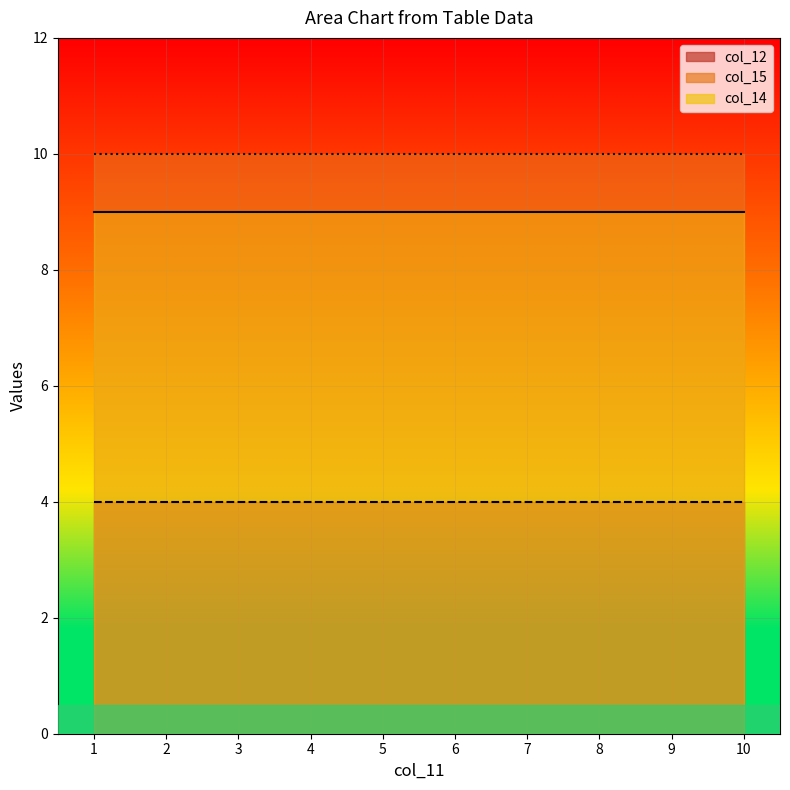

True or false: col_15 and col_14 cross at least once.

False